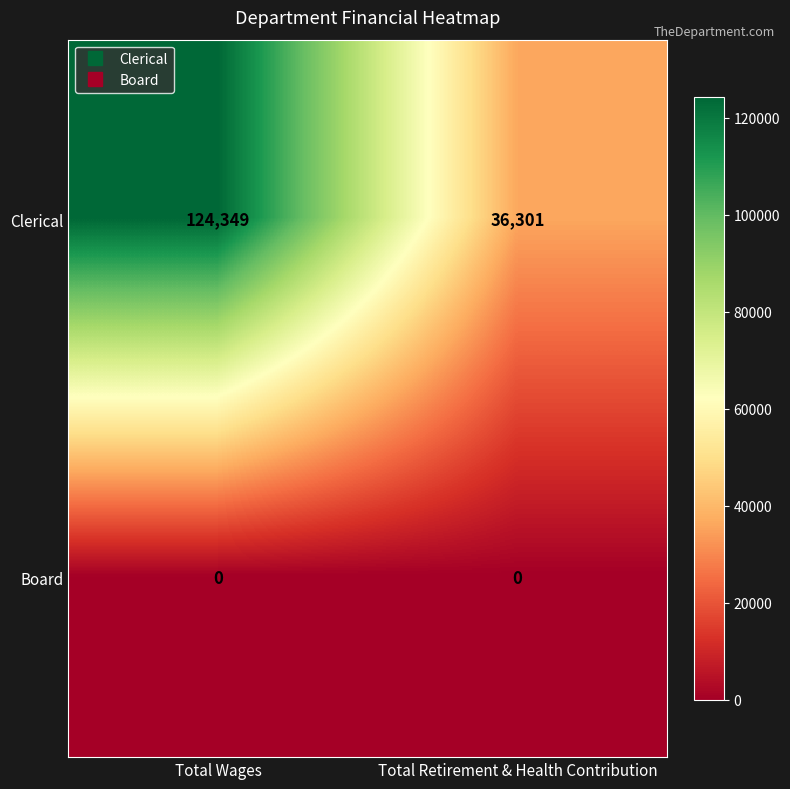

Which series changed the most between Total Wages and Total Retirement & Health Contribution?

Clerical